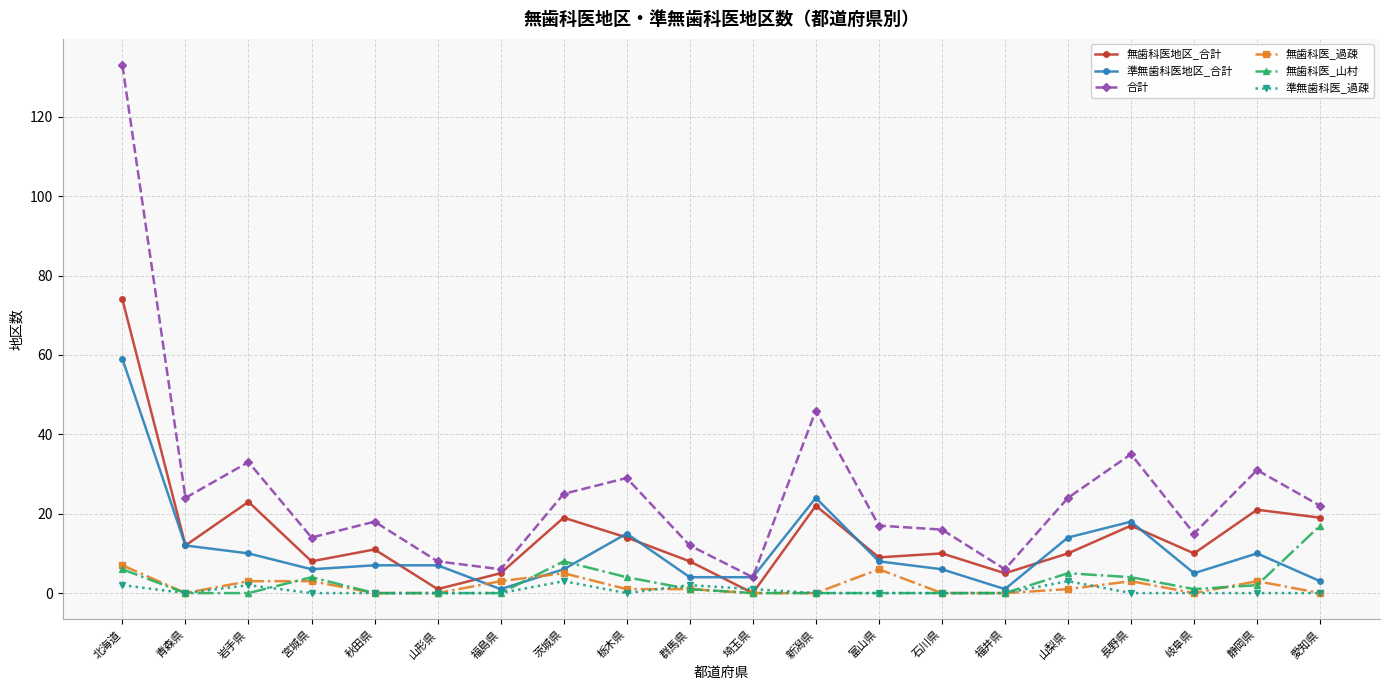

True or false: 合計 and 無歯科医_過疎 intersect in this chart.

False